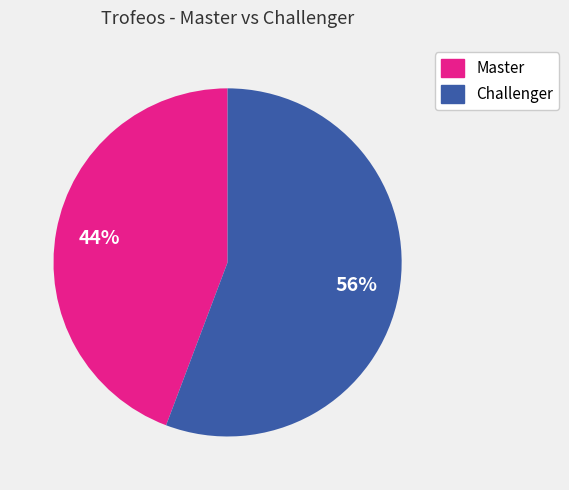

To the nearest percent, what is the average slice percentage?

50%